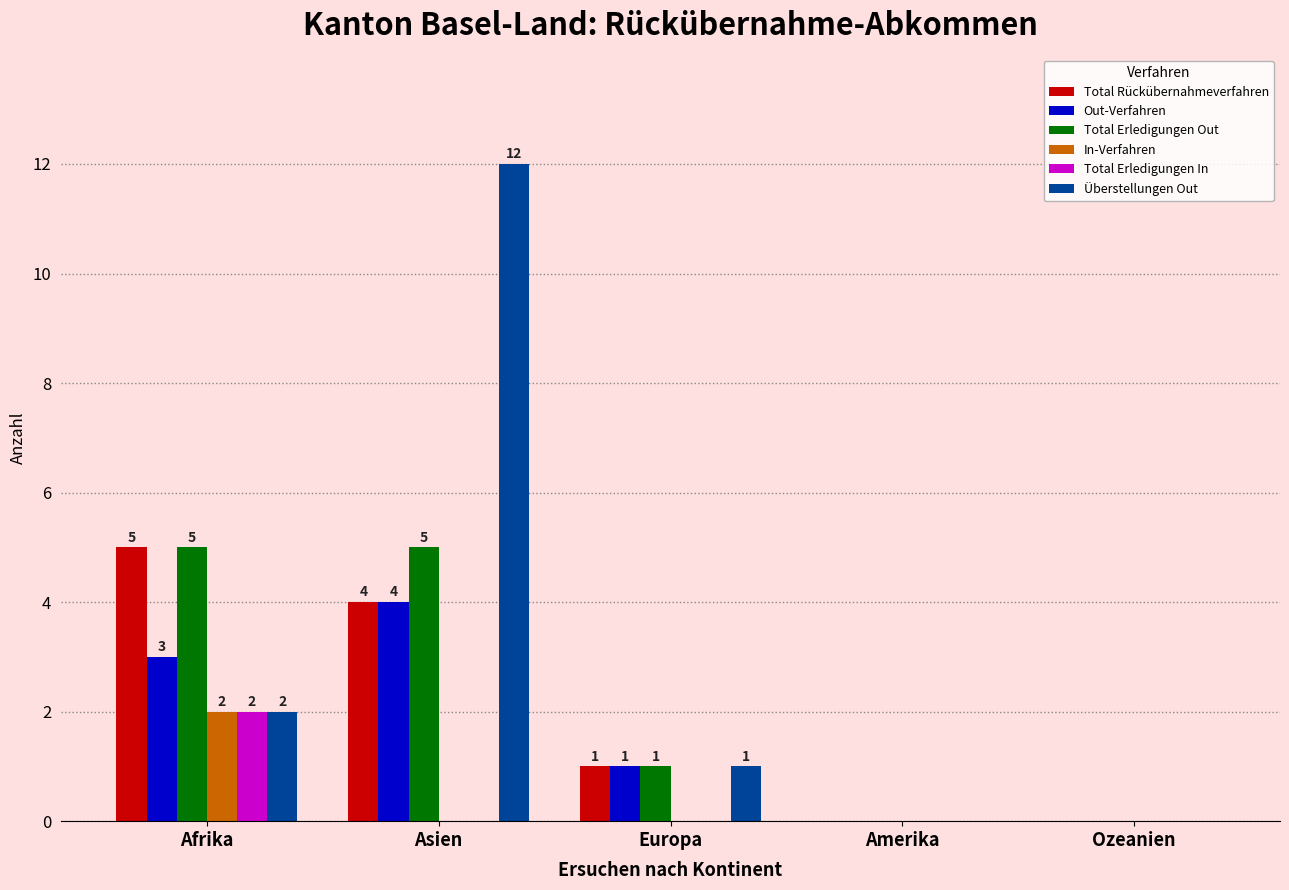

Which series has the largest total across all categories?

Überstellungen Out